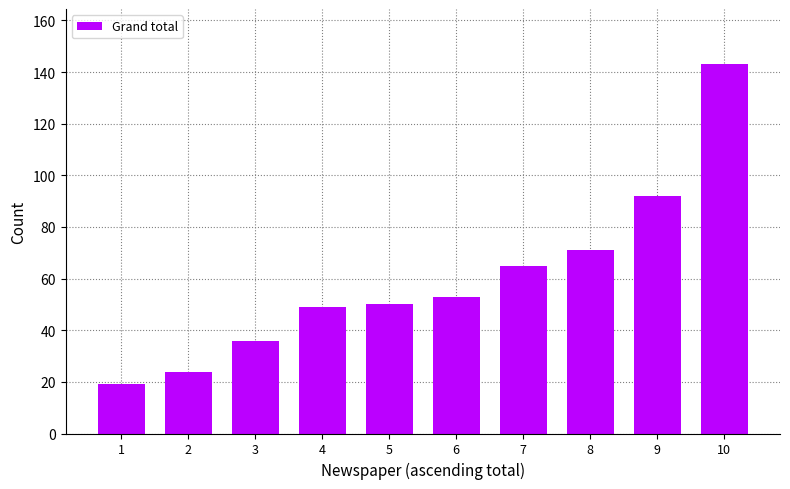

Are the bars grouped side by side (vs. stacked)?

No